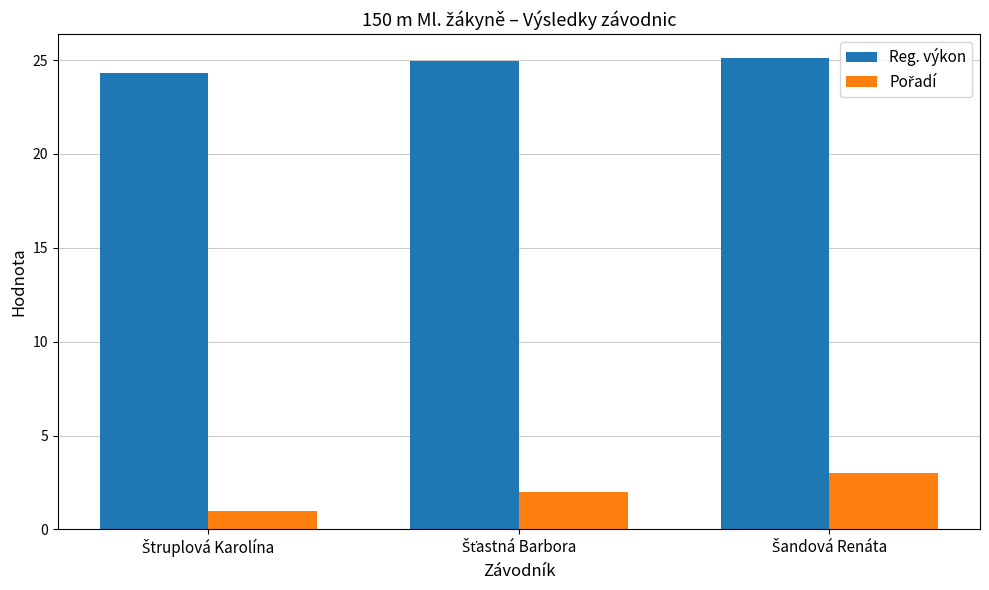

Which series has the largest total across all categories?

Reg. výkon